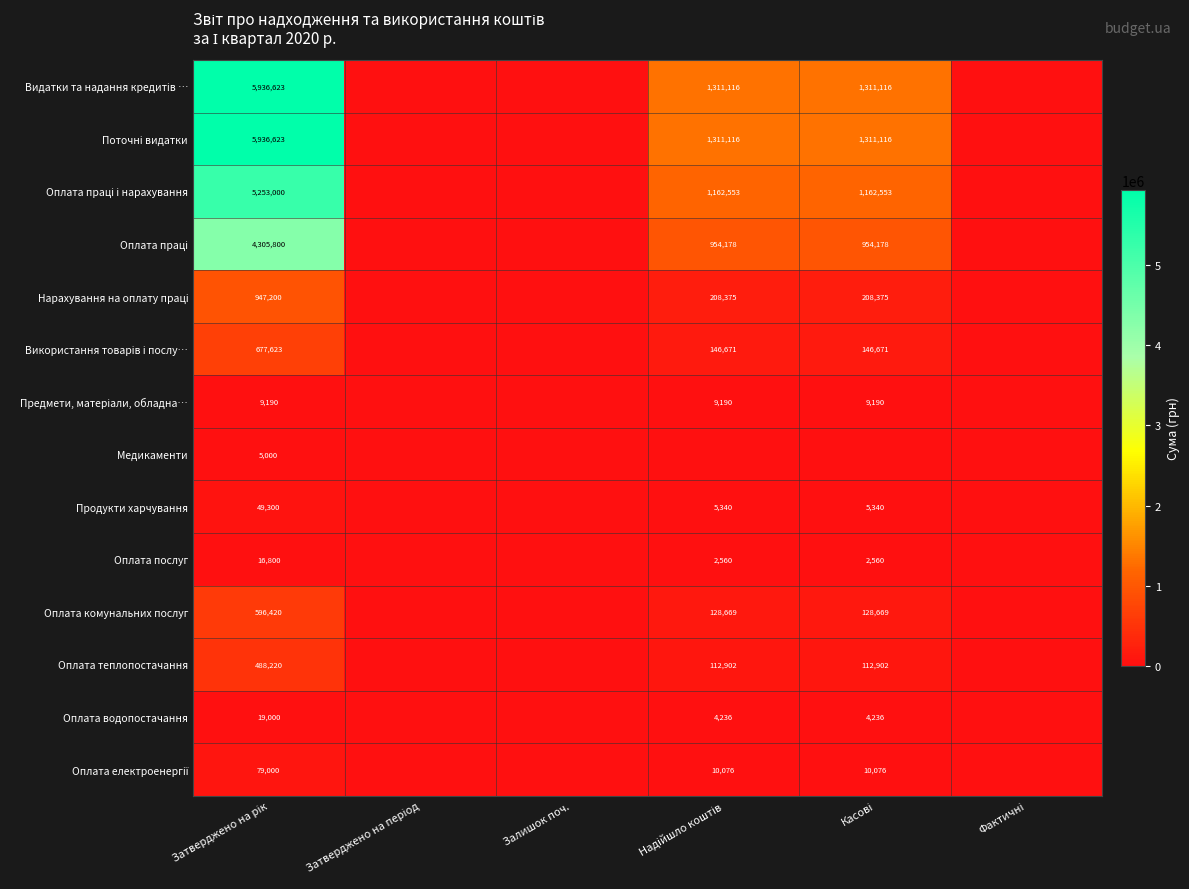

How many categories are shown in the chart?

6